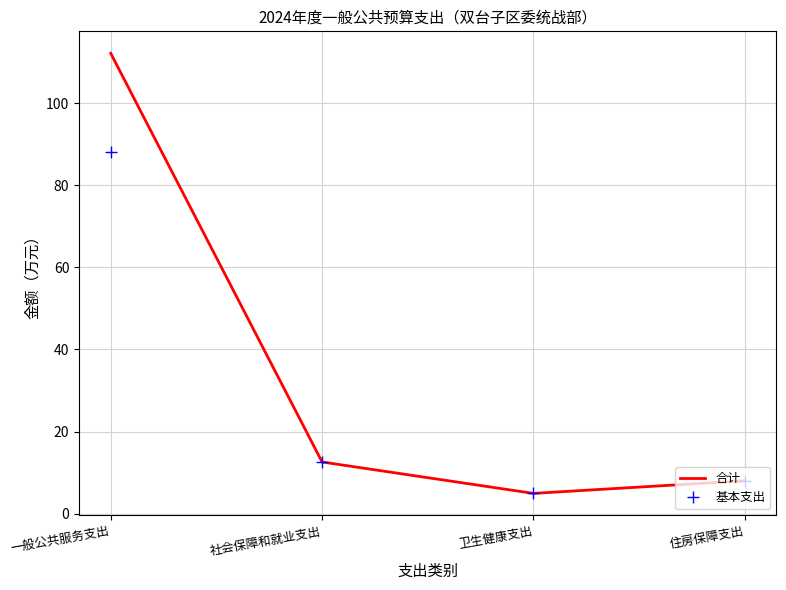

The value of 基本支出 at 一般公共服务支出 is 88.2. True or false?

True